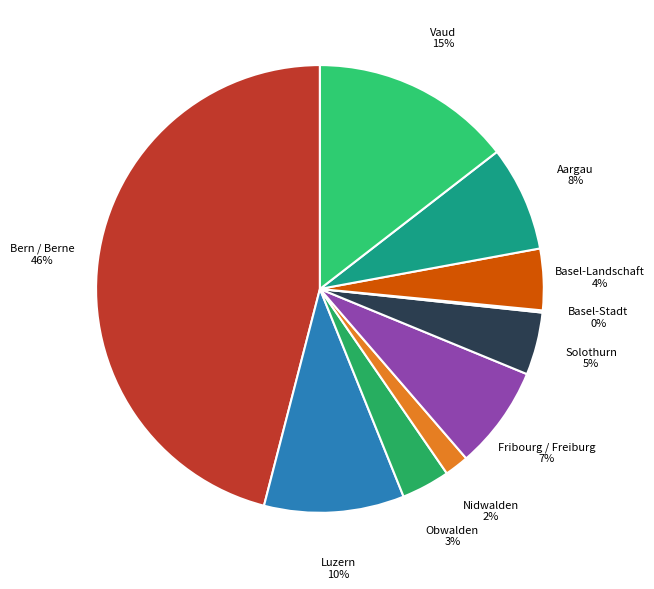

To the nearest percent, what is the difference between the Basel-Landschaft and Fribourg / Freiburg slice percentages?

3%